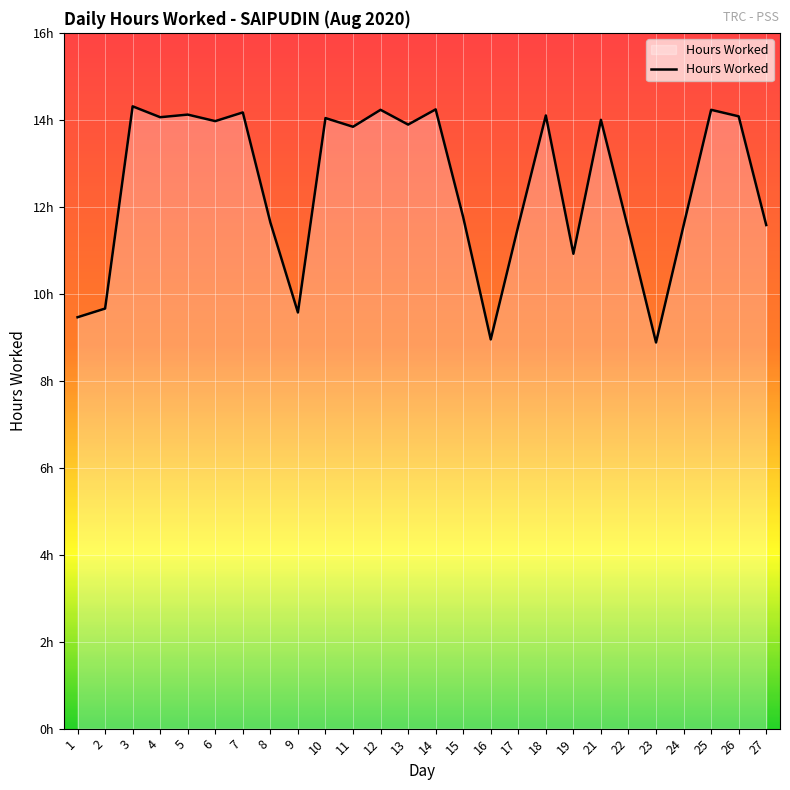

At which label does the data first exceed 13?

3